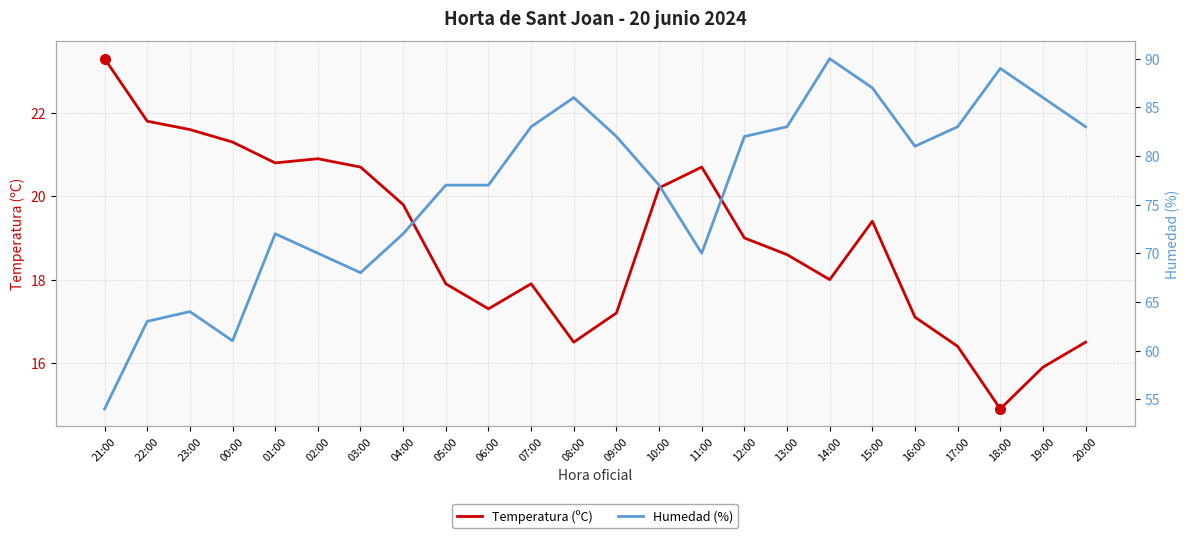

Which label corresponds to the smallest value in the chart?

18:00